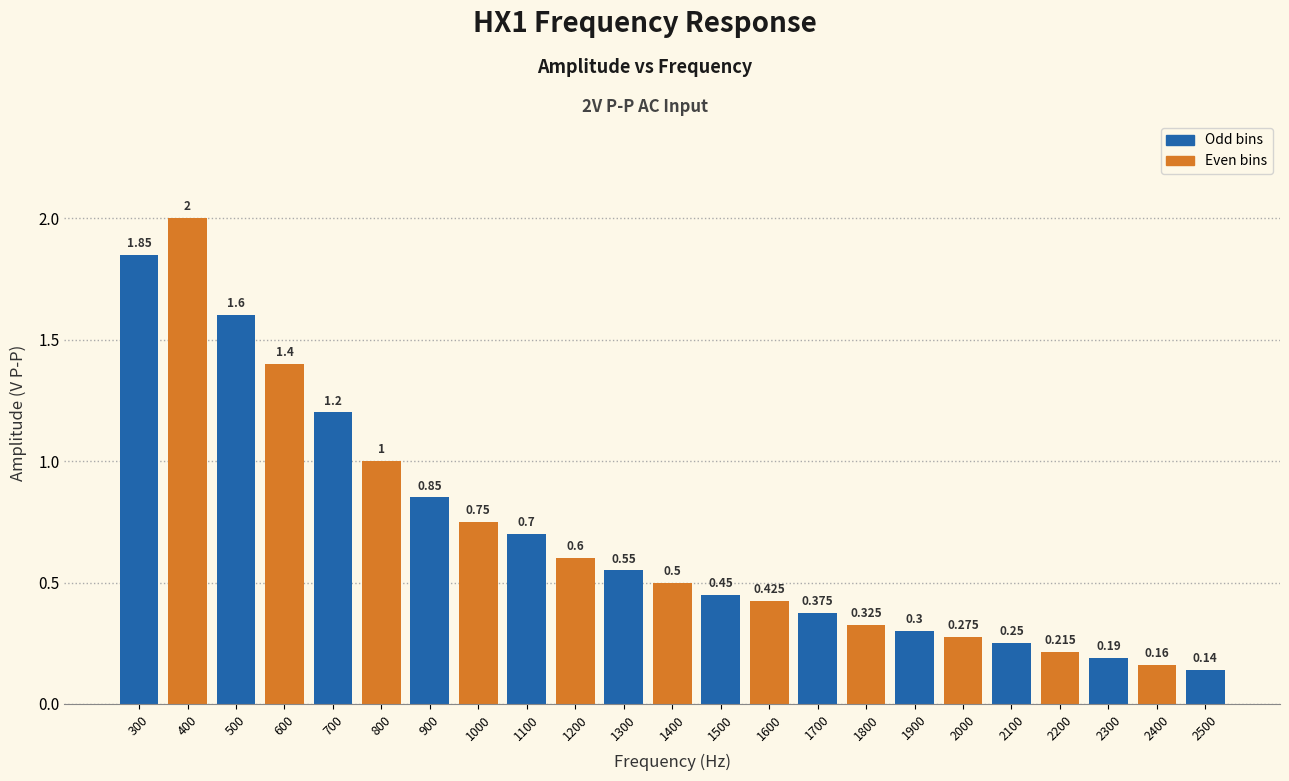

How many bars are there in total?

23